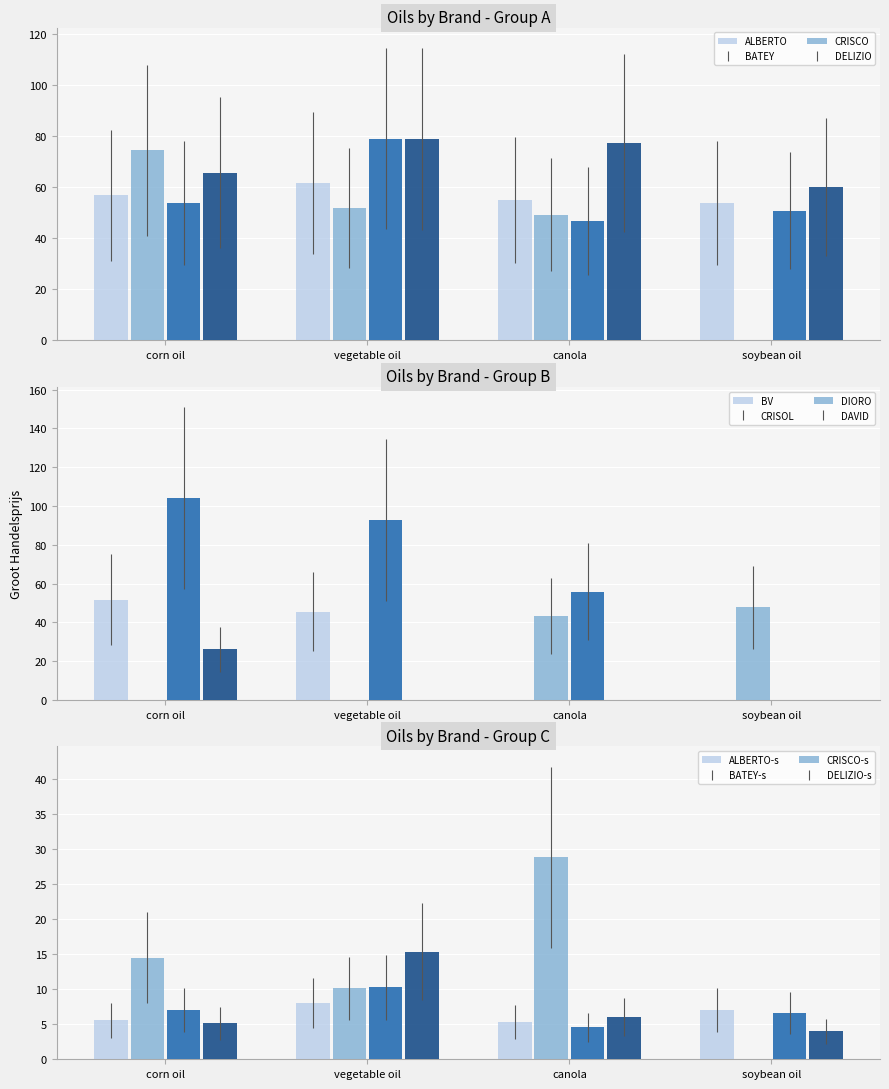

True or false: ALBERTO has a value of 23.9 at vegetable oil.

False